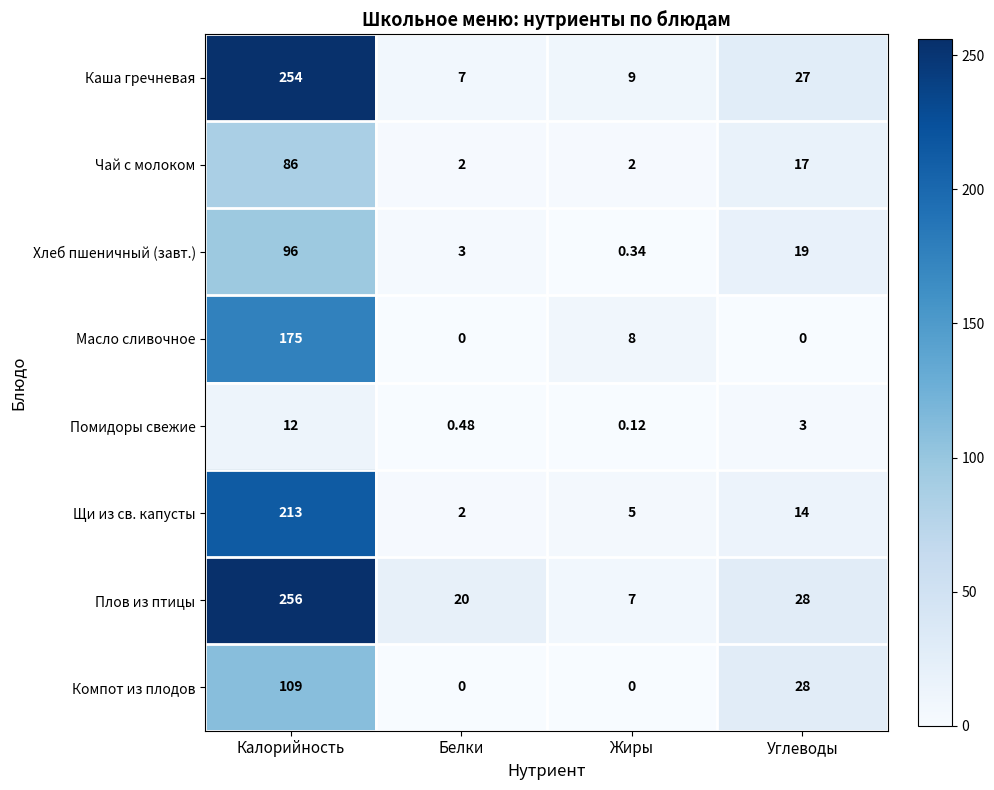

List the labels in order of Каша гречневая value, smallest first.

Белки, Жиры, Углеводы, Калорийность